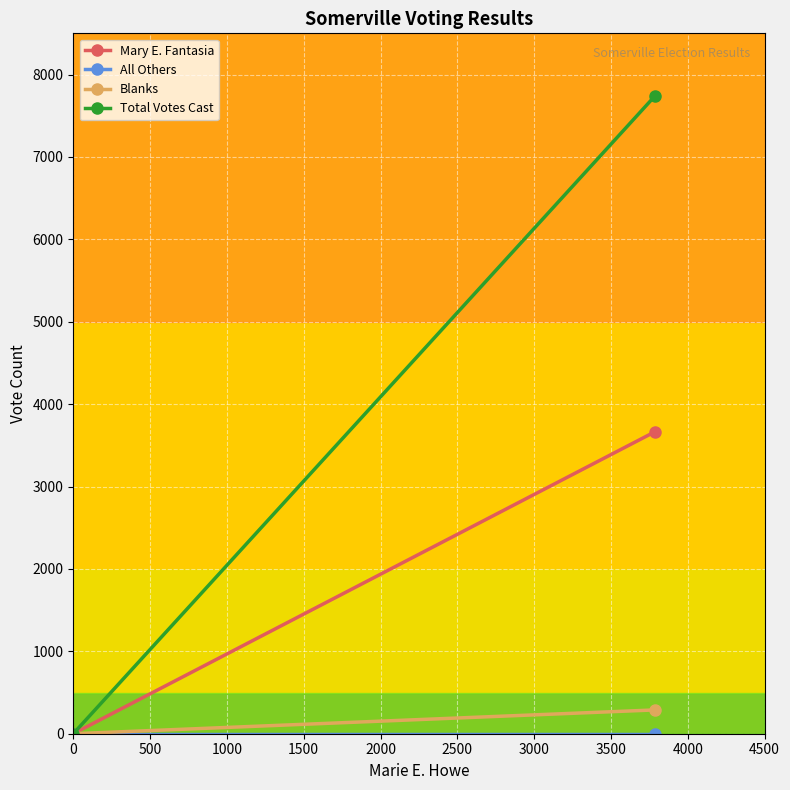

True or false: Blanks has a value of -187 at 0.

False